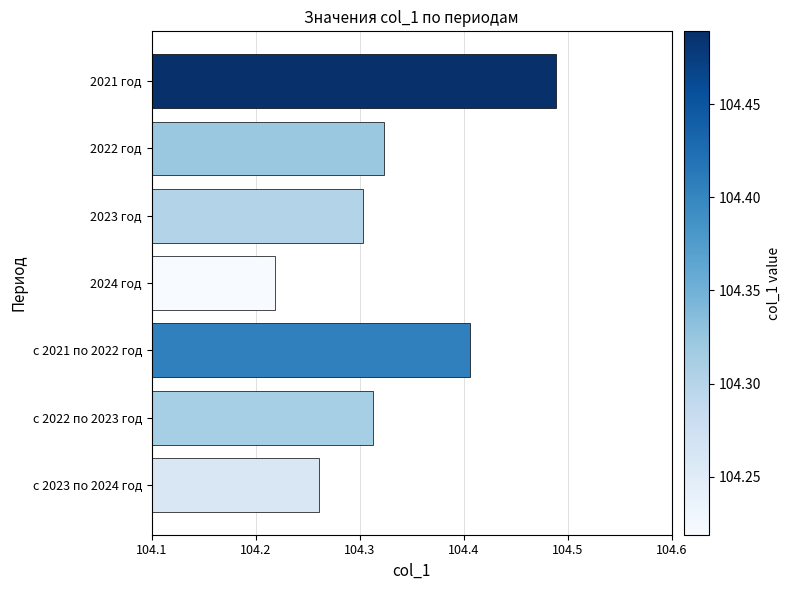

Which label corresponds to the largest value in the chart?

2021 год